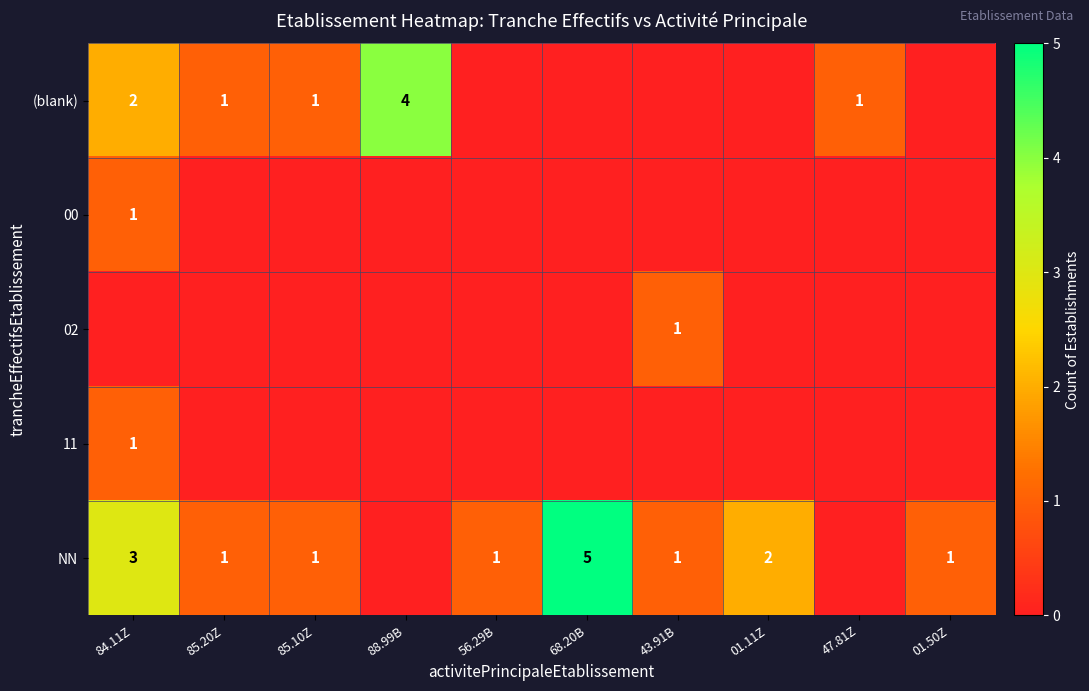

What is the highest value of the row_2 series?

1